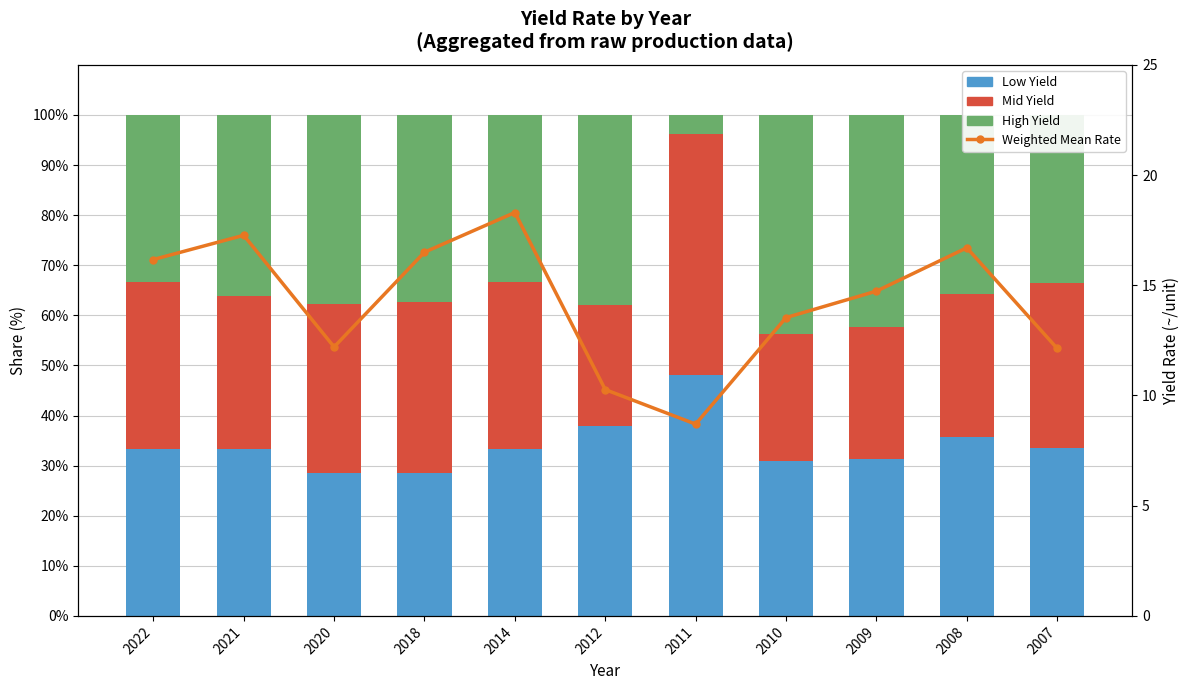

Is the value of Low Yield at 2009 greater than the value of Weighted Mean Rate at 2011?

Yes